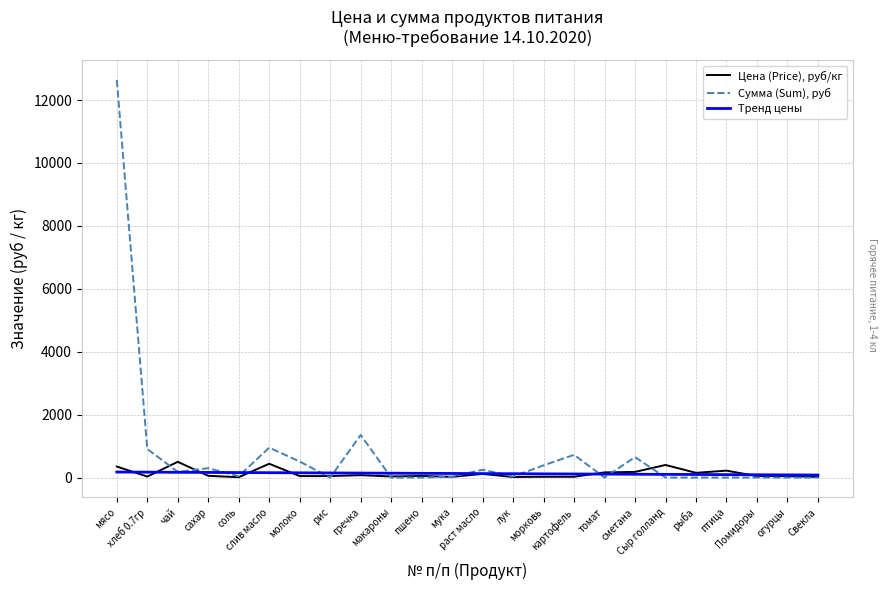

True or false: Цена (Price), руб/кг and Сумма (Sum), руб intersect in this chart.

True